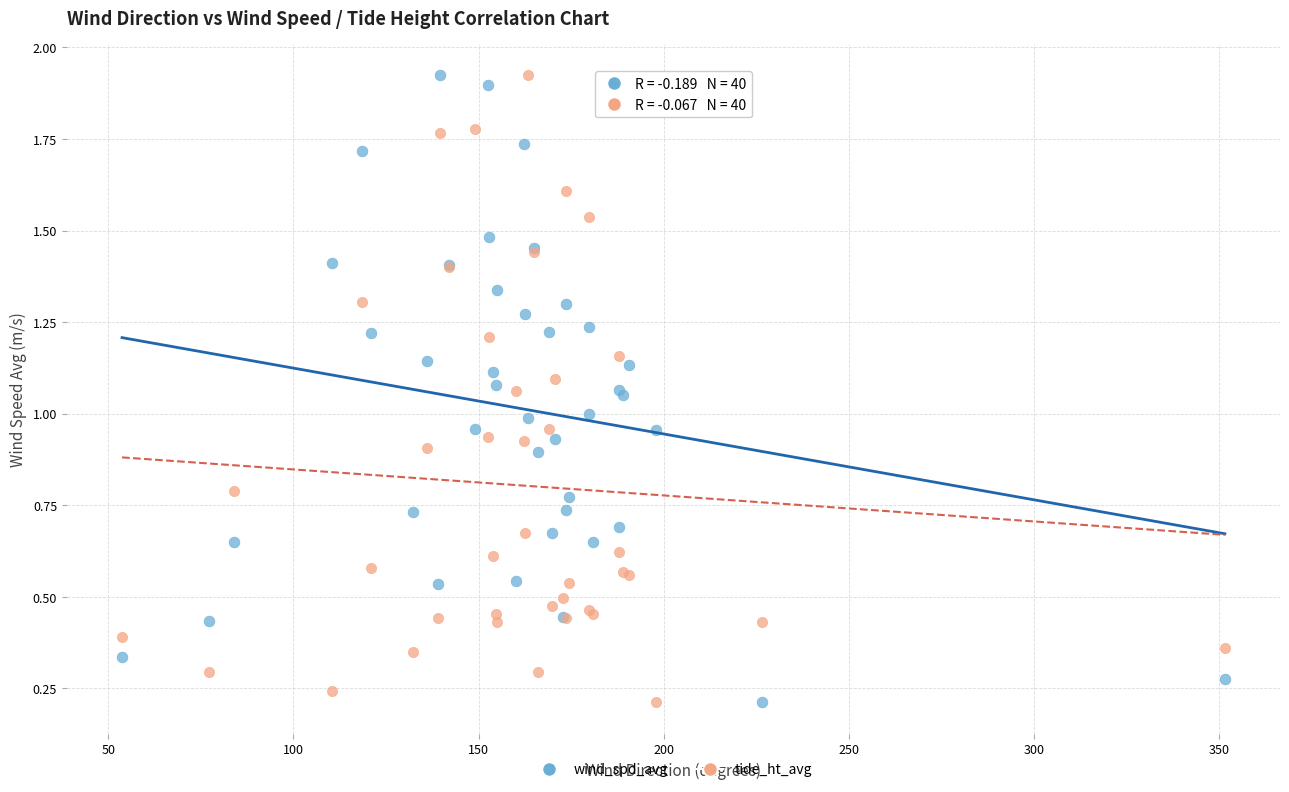

What is the X range (max minus min) for the scatter plot?

297.8